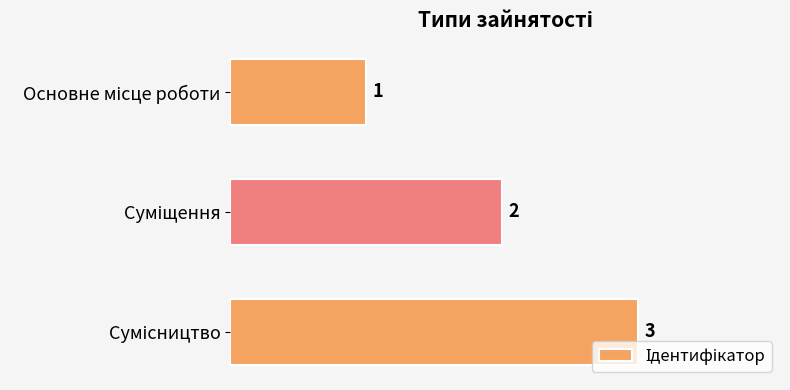

What is the smallest value displayed?

1